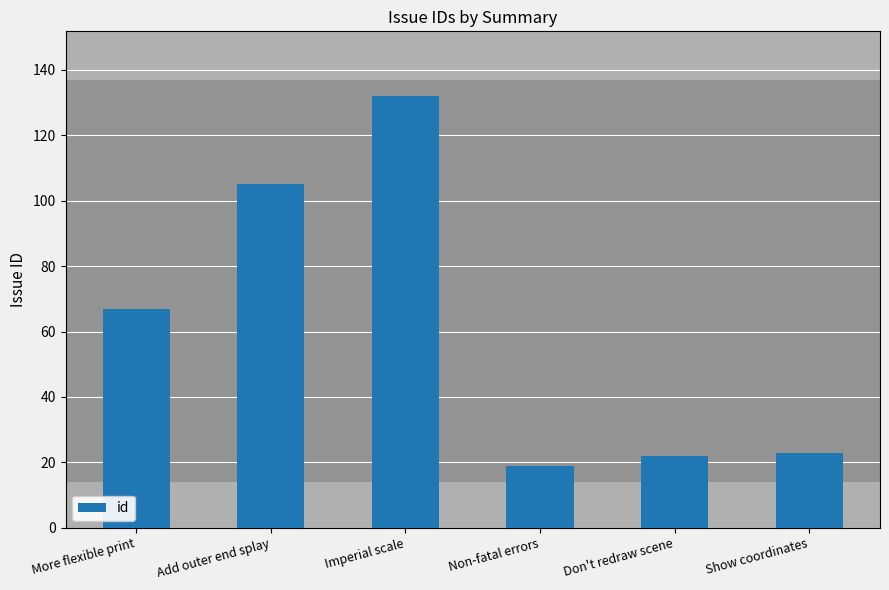

Where is the data nearest to the value 75?

More flexible print